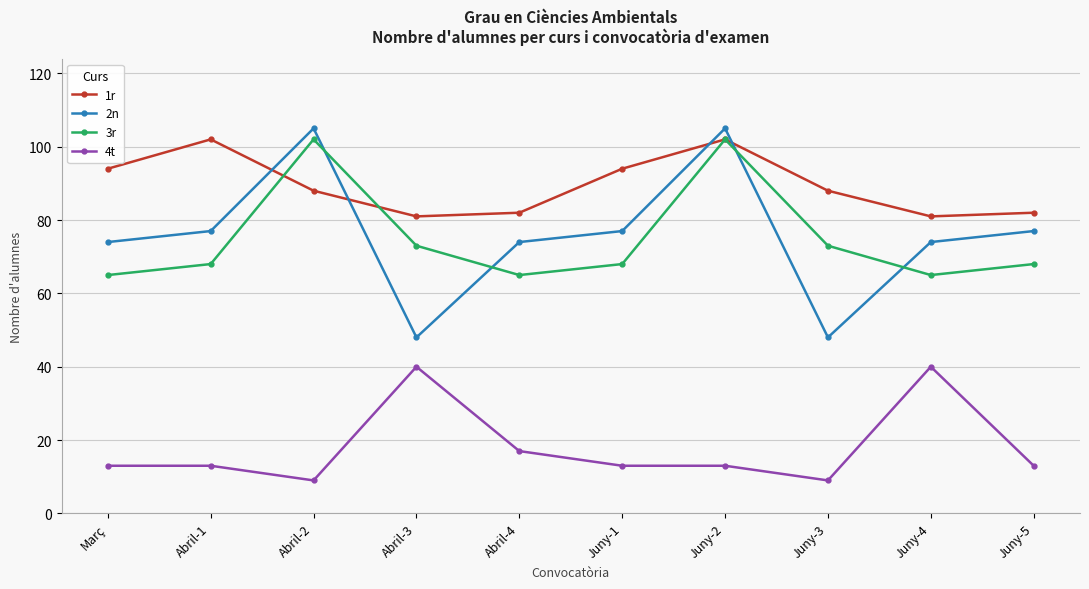

What are all the series names shown in the legend?

1r, 2n, 3r, 4t